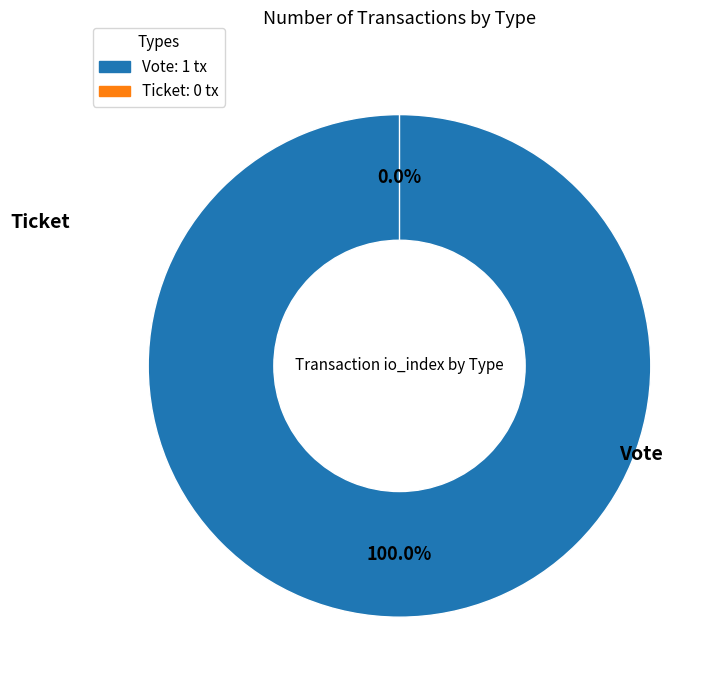

What is the total percentage of Vote and Ticket?

100.0%